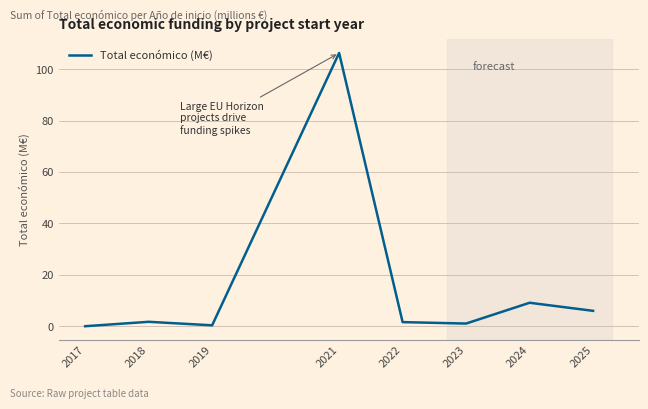

Where is the data nearest to the value 53?

2024